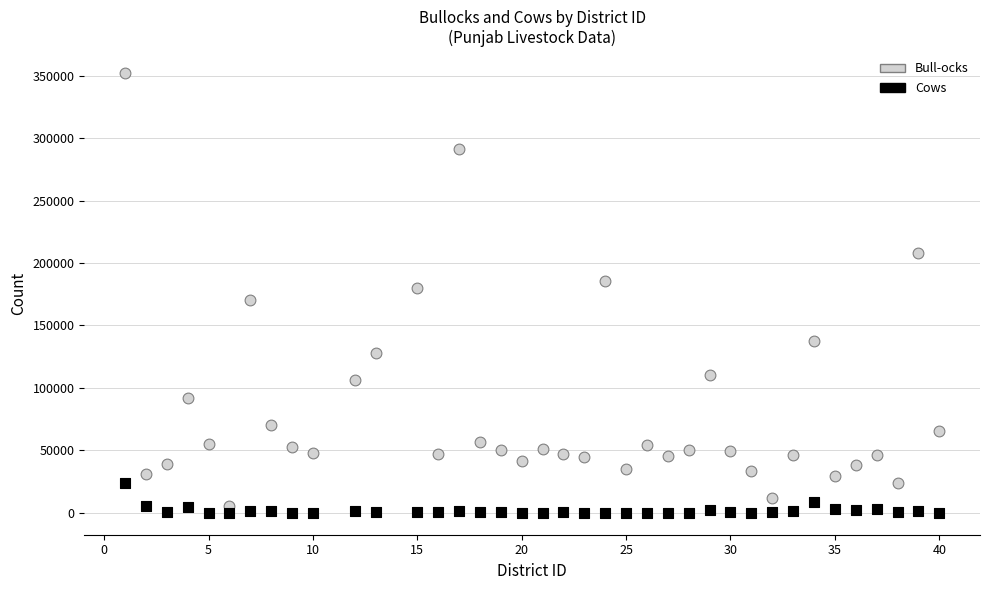

Across all data points, what is the range of X values (max minus min)?

39